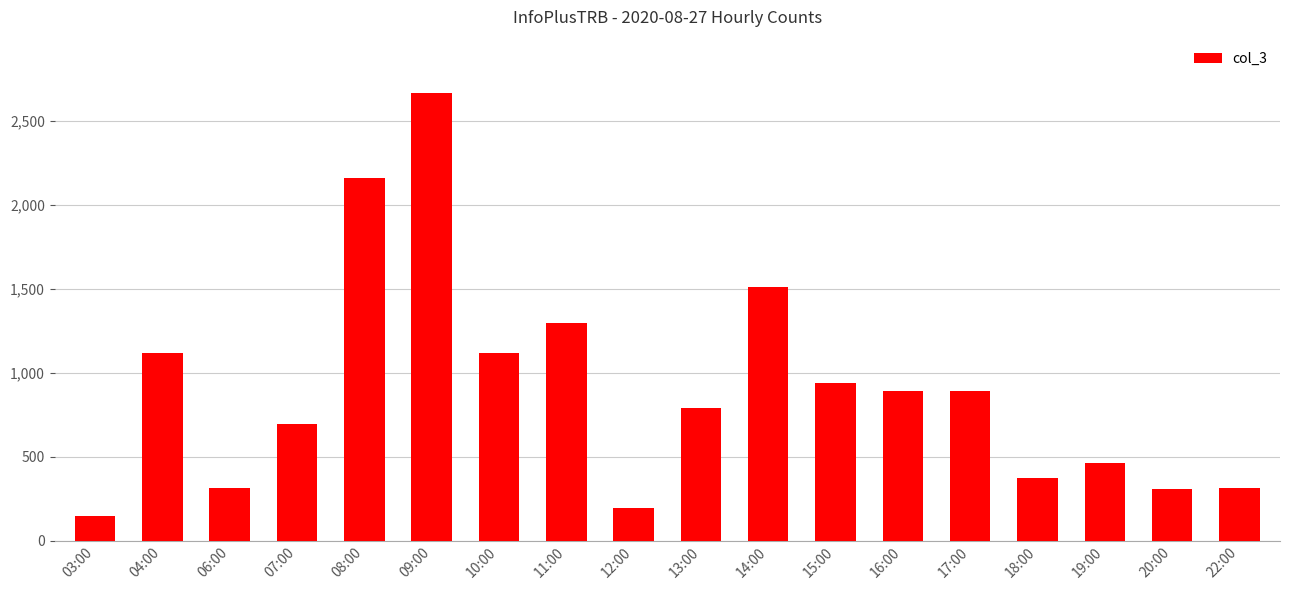

What is the value of the 14th bar from the left?

893